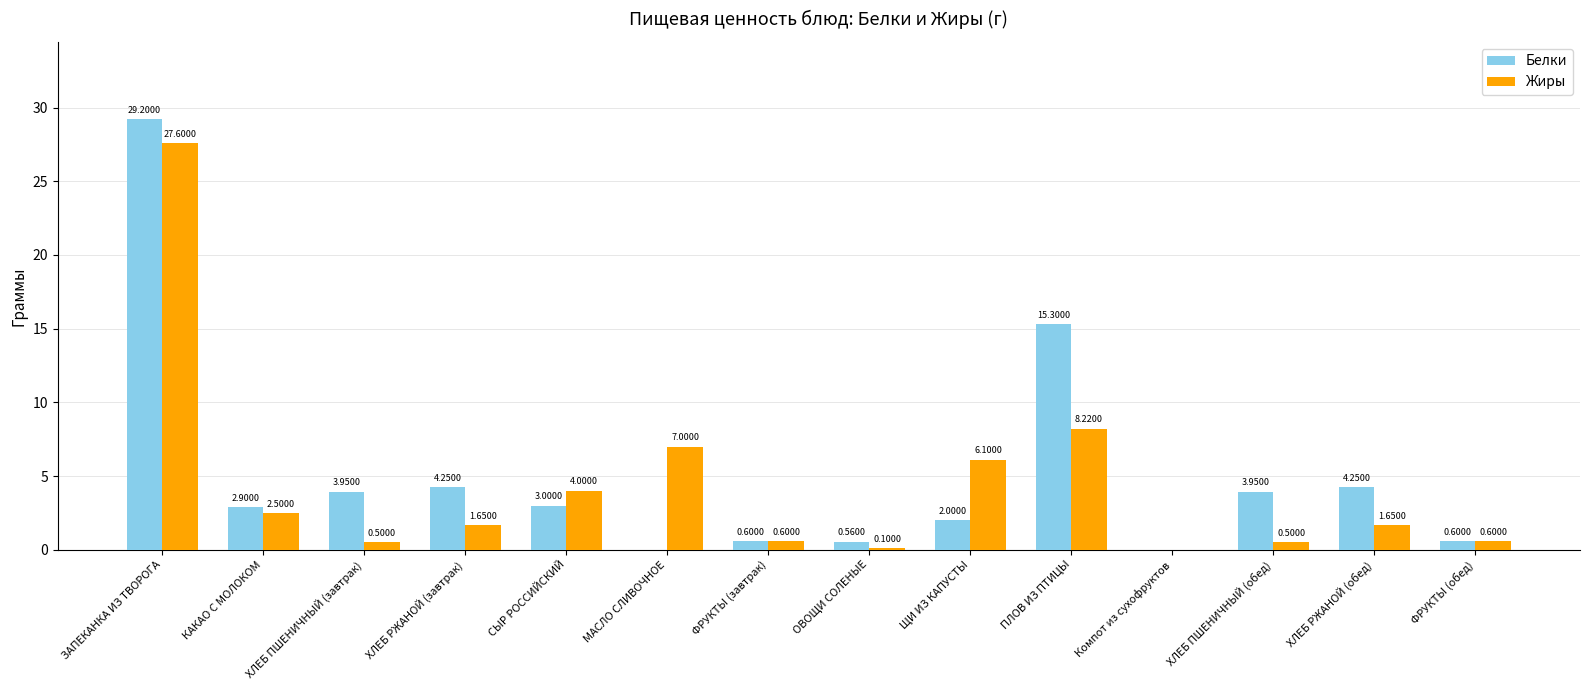

Between ОВОЩИ СОЛЕНЫЕ and ФРУКТЫ (обед), which series saw the biggest shift?

Жиры